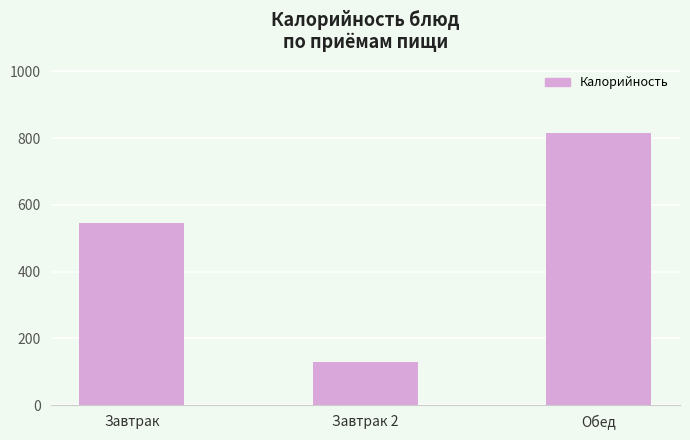

How many data points are less than 546?

1